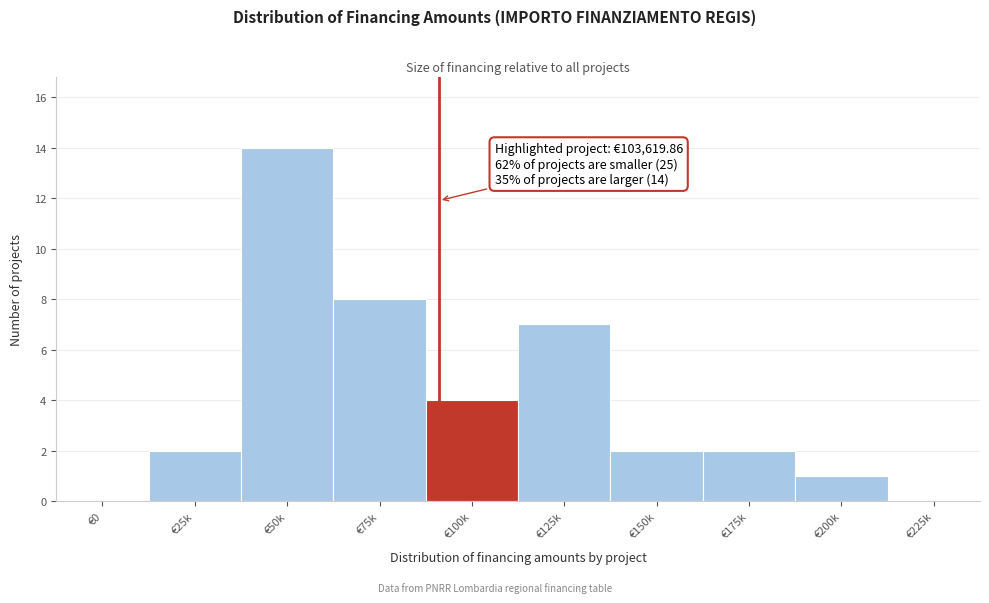

Reading left to right, what are all the values shown in this chart?

€0=0	€25k=2	€50k=14	€75k=8	€100k=4	€125k=7	€150k=2	€175k=2	€200k=1	€225k=0